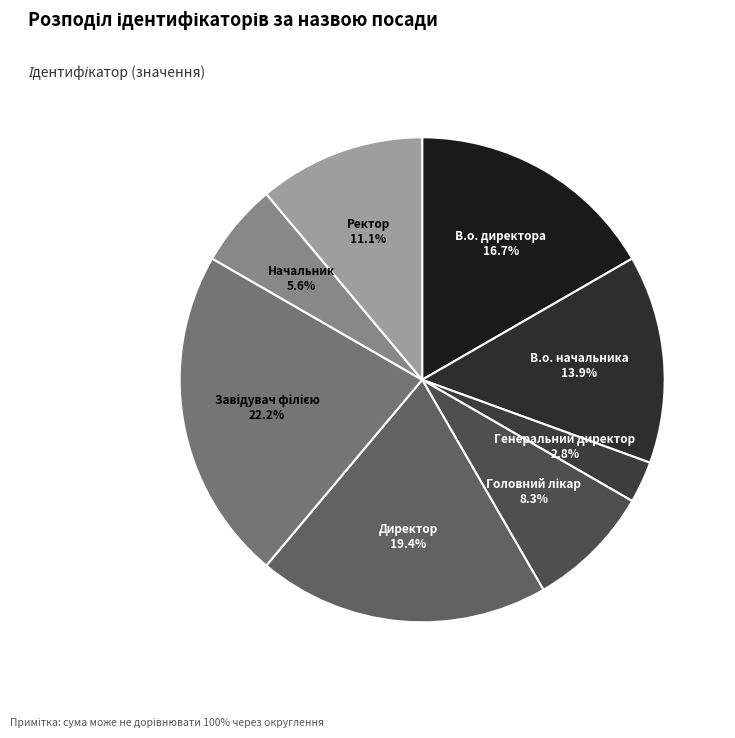

To the nearest percent, what is the difference between the В.о. директора and Директор slice percentages?

3%